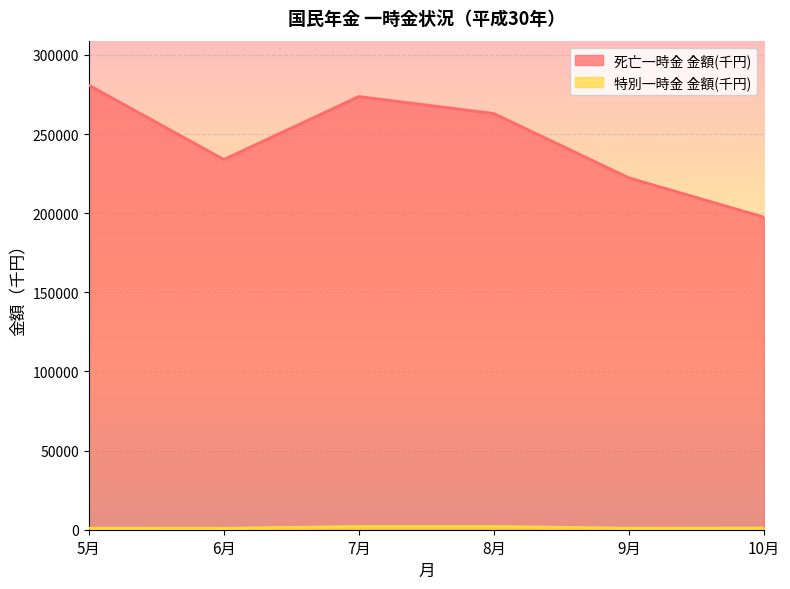

What is the label of the 4th point from the left?

8月